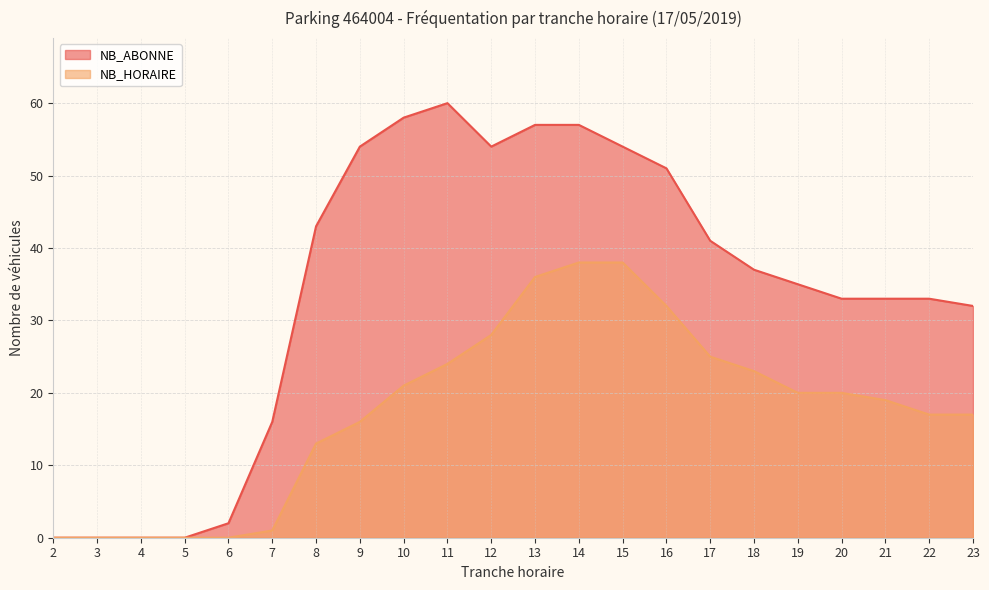

Count the number of categories in the chart.

22